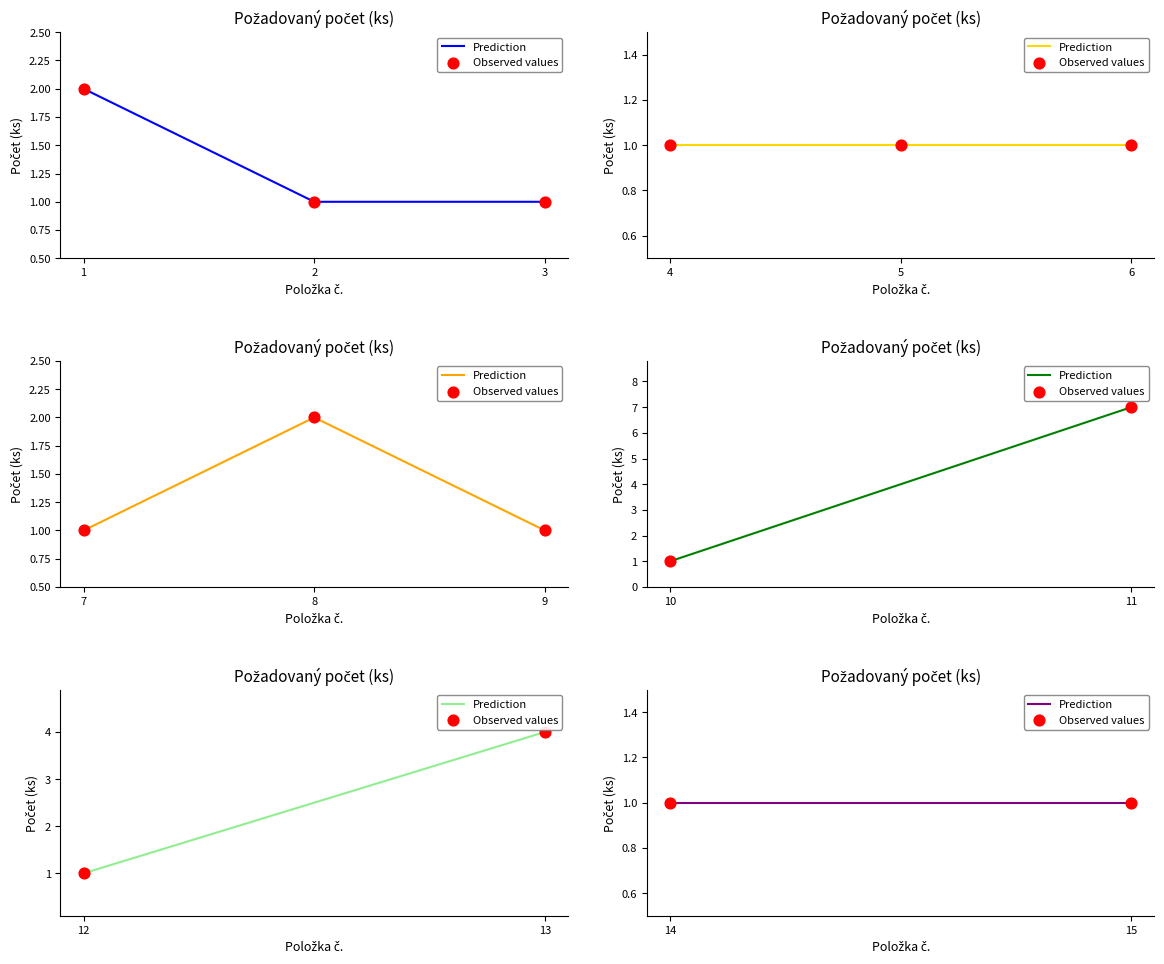

Which has a higher value, 9 or 6?

9